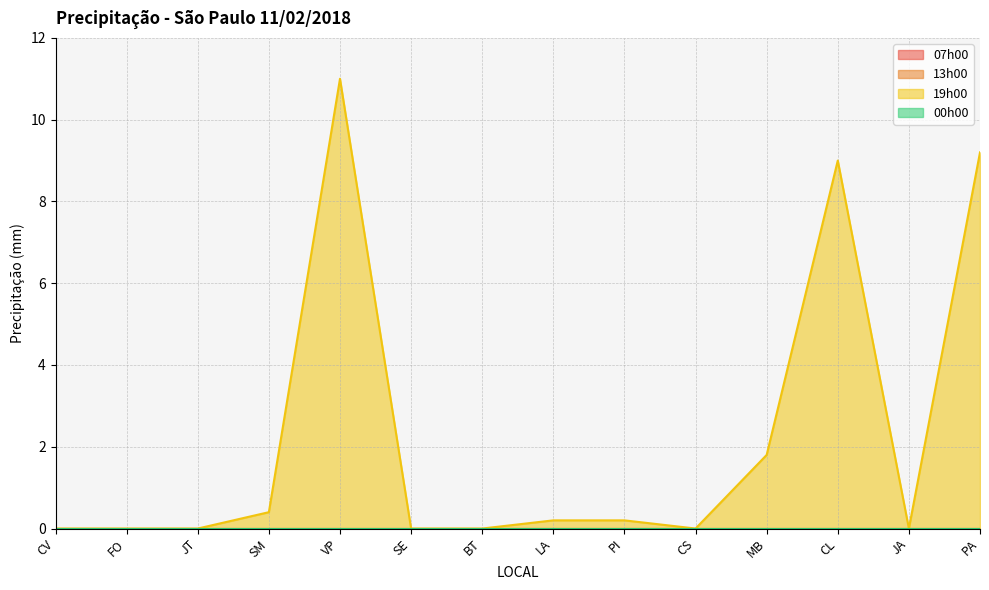

At which category does the chart reach its minimum across all series?

CV